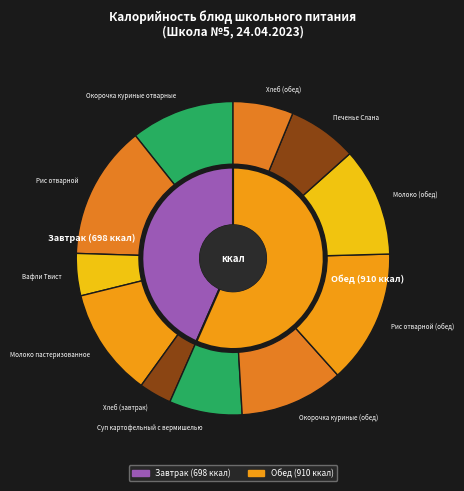

Does Окорочка куриные (обед) account for over 50% of the chart?

No